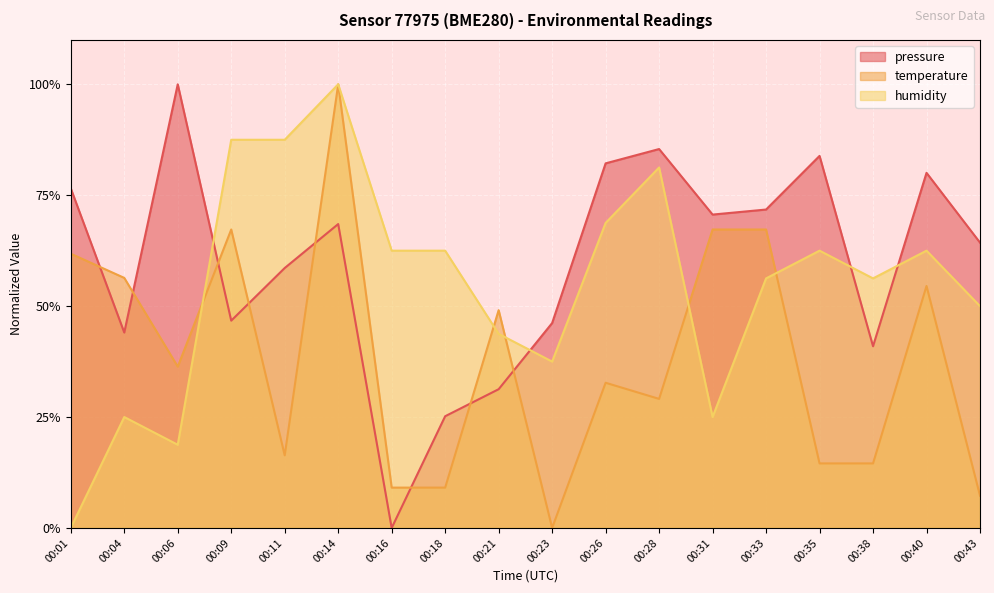

List the series in order of their overall mean, lowest first.

temperature, humidity, pressure